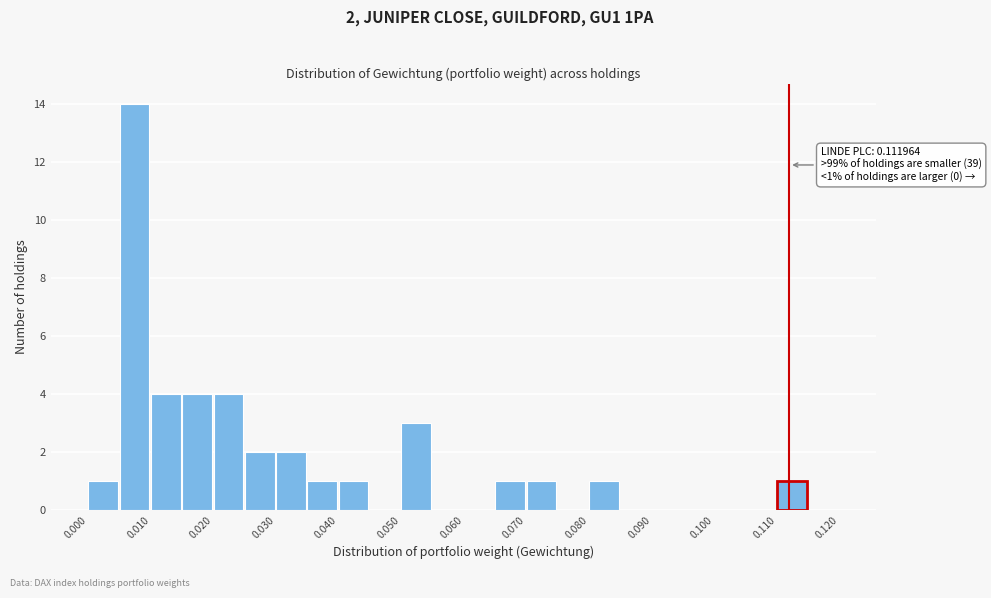

Which range on the x-axis has the tallest bar?

0.005 to 0.010